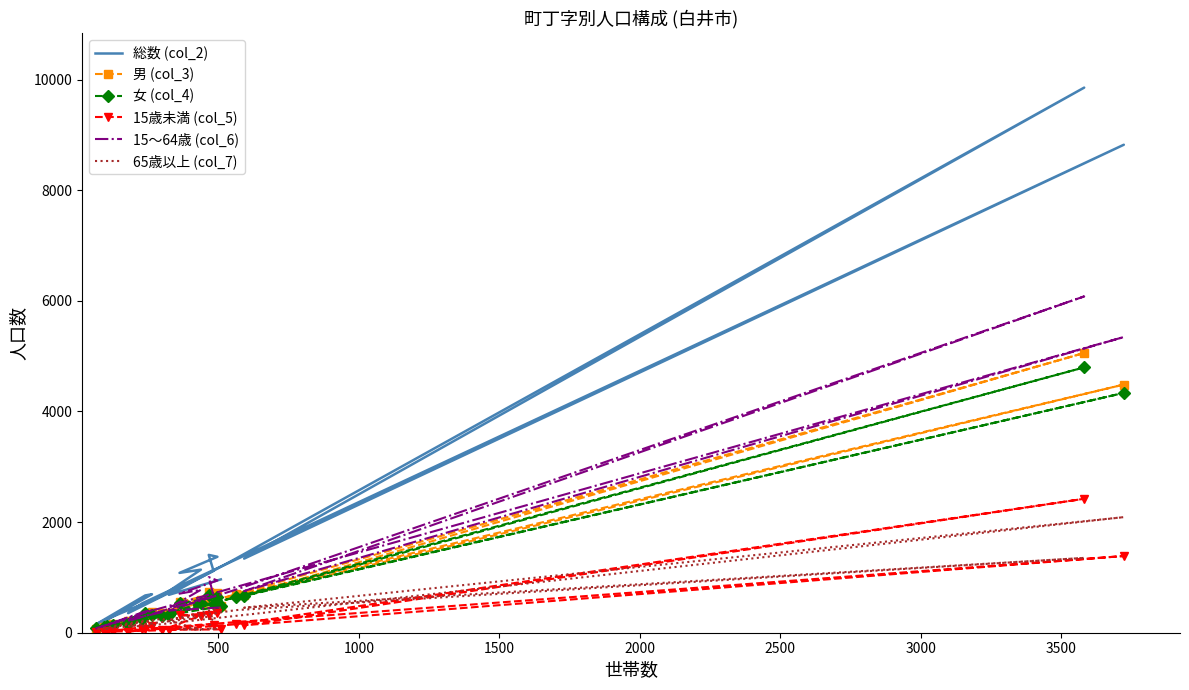

In 15歳未満 (col_5), how many points are lower than both neighbors (excluding endpoints)?

4